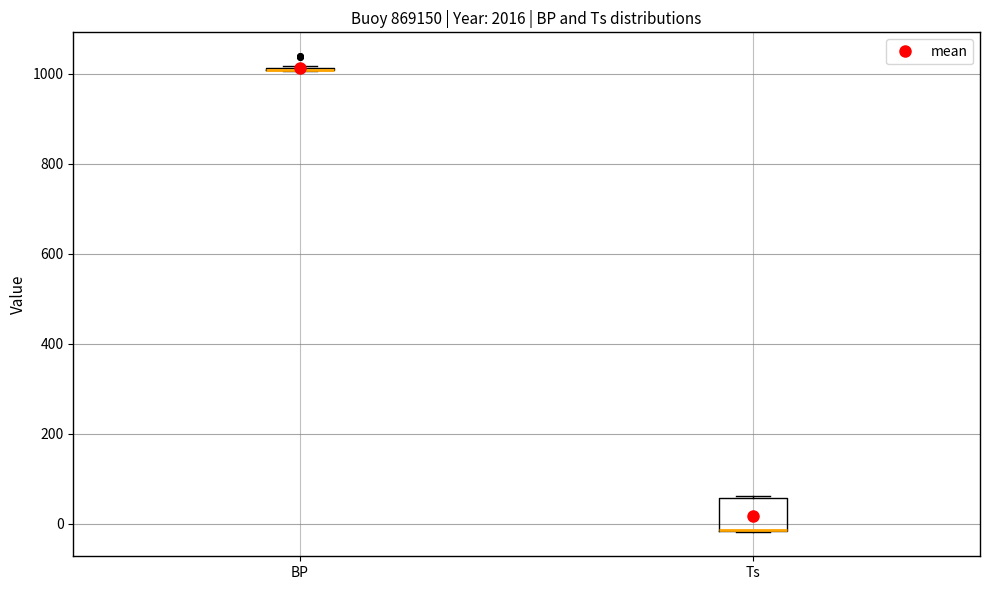

Where is the lower edge of the box for Ts on the y-axis? The values are not printed on the chart, so give them approximately, as read against the axis.

-20